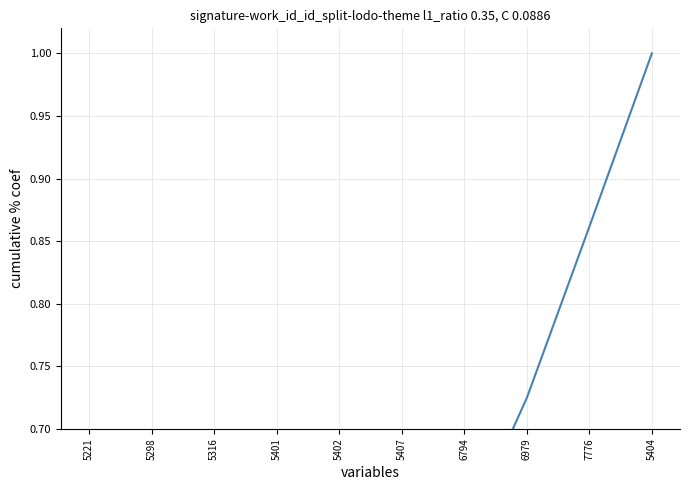

Is it true that the value at 5407 is 0.5?

True